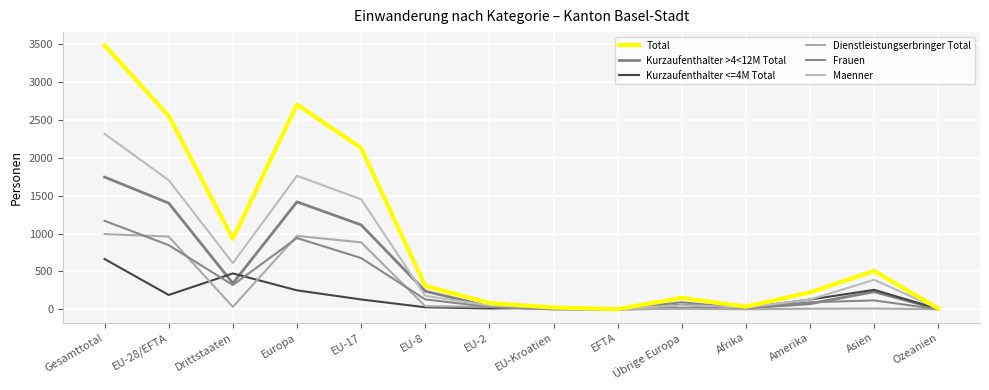

What is the label of the 1st point from the right?

Ozeanien